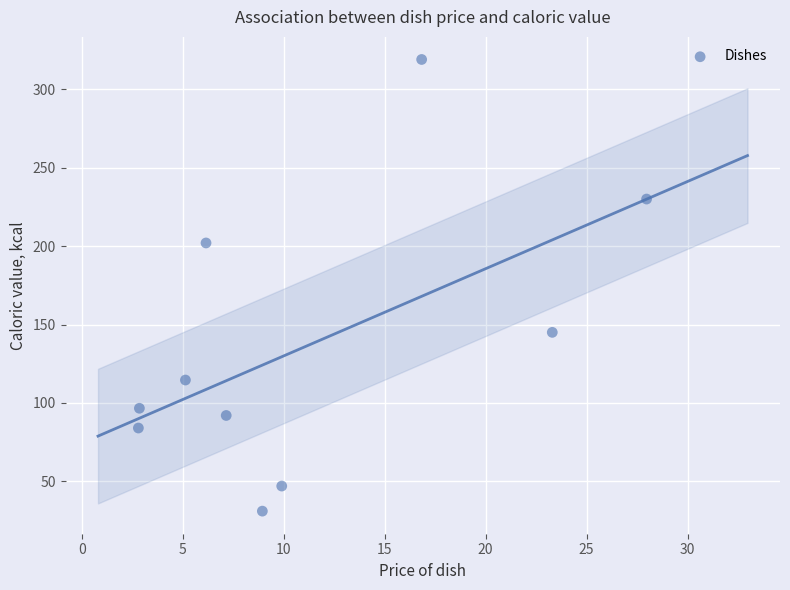

What is the average Y value?

136.1